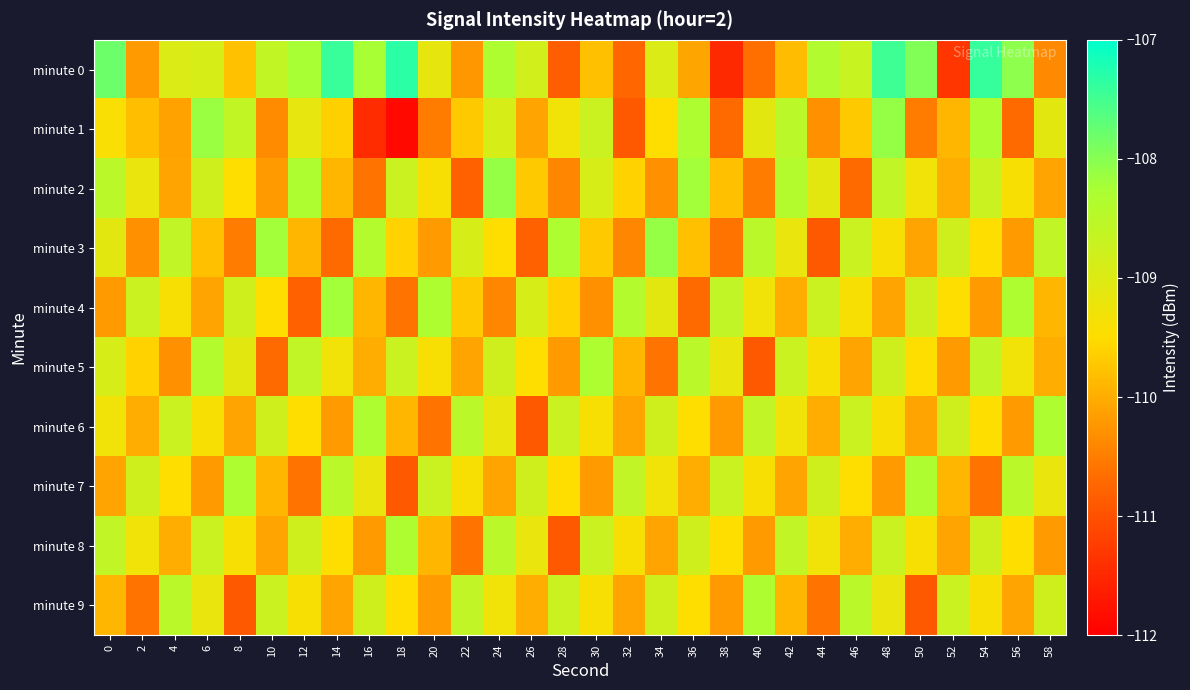

Which series has the largest range (max minus min)?

minute 0